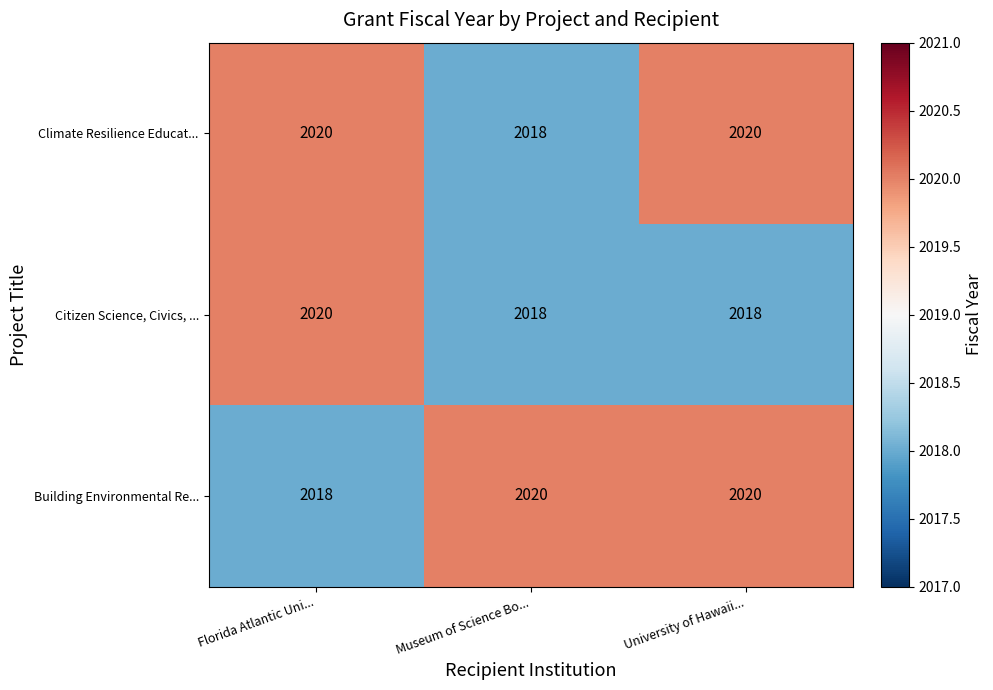

What value does the Climate Resilience Educat... series have at Museum of Science Bo...?

2018